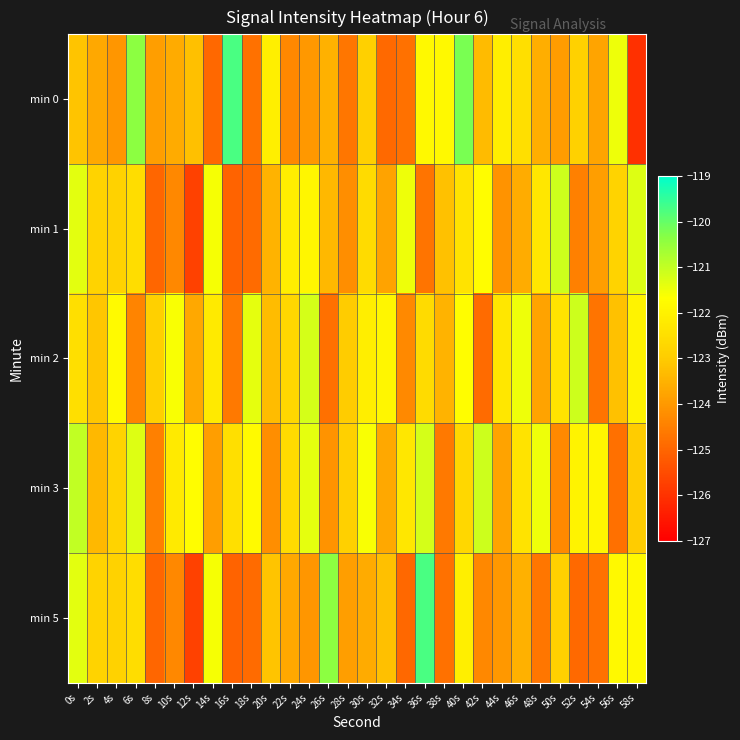

Which series changed the most between 40s and 58s?

min 0